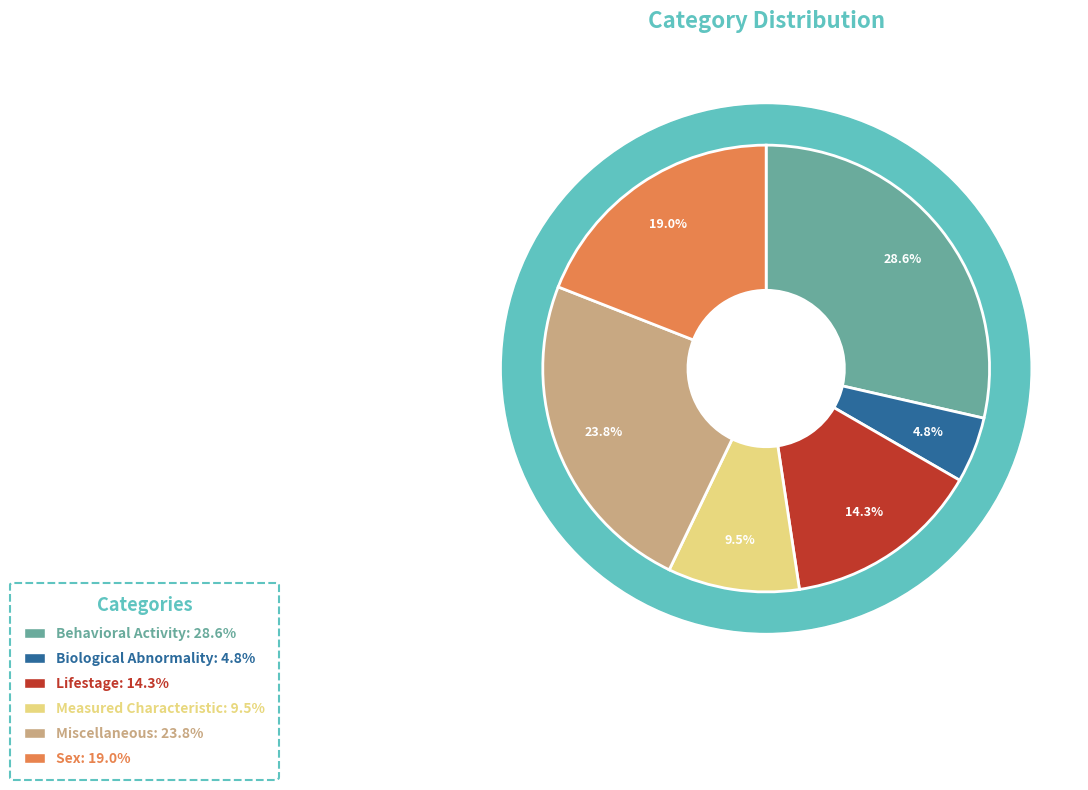

Rank the categories by value from lowest to highest.

Biological Abnormality, Measured Characteristic, Lifestage, Sex, Miscellaneous, Behavioral Activity